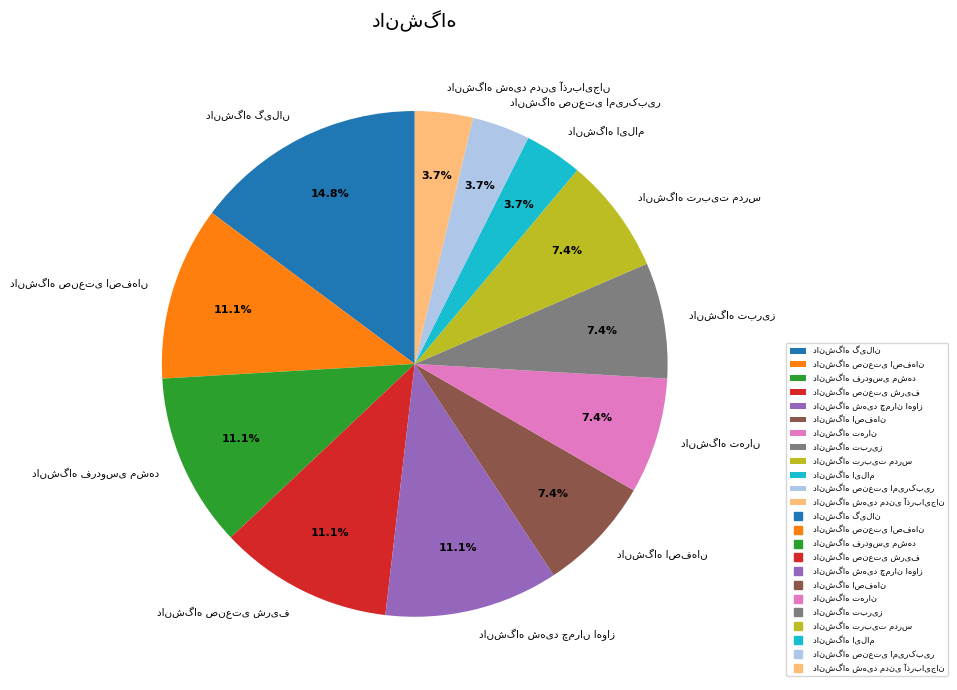

Is there a majority slice in this chart?

No